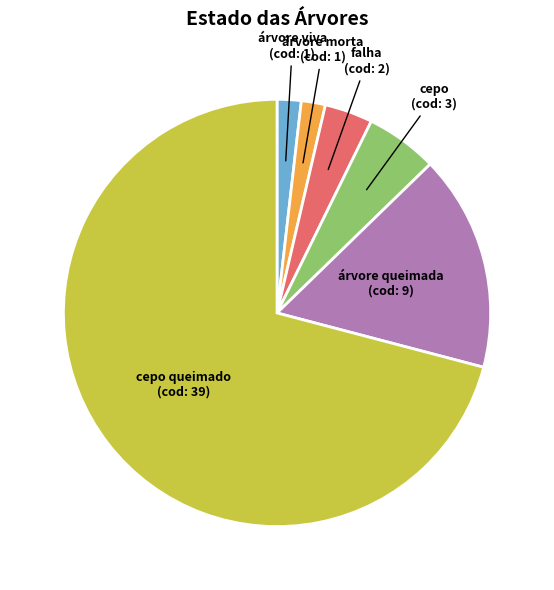

True or false: árvore viva accounts for 2% of the total.

True